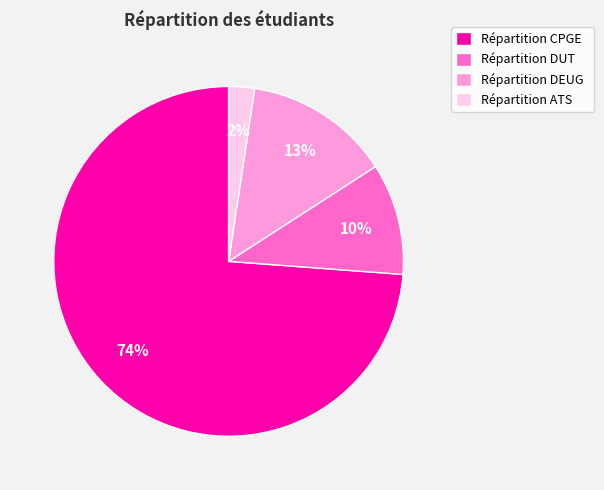

To the nearest percent, what portion does Répartition DUT represent?

10%